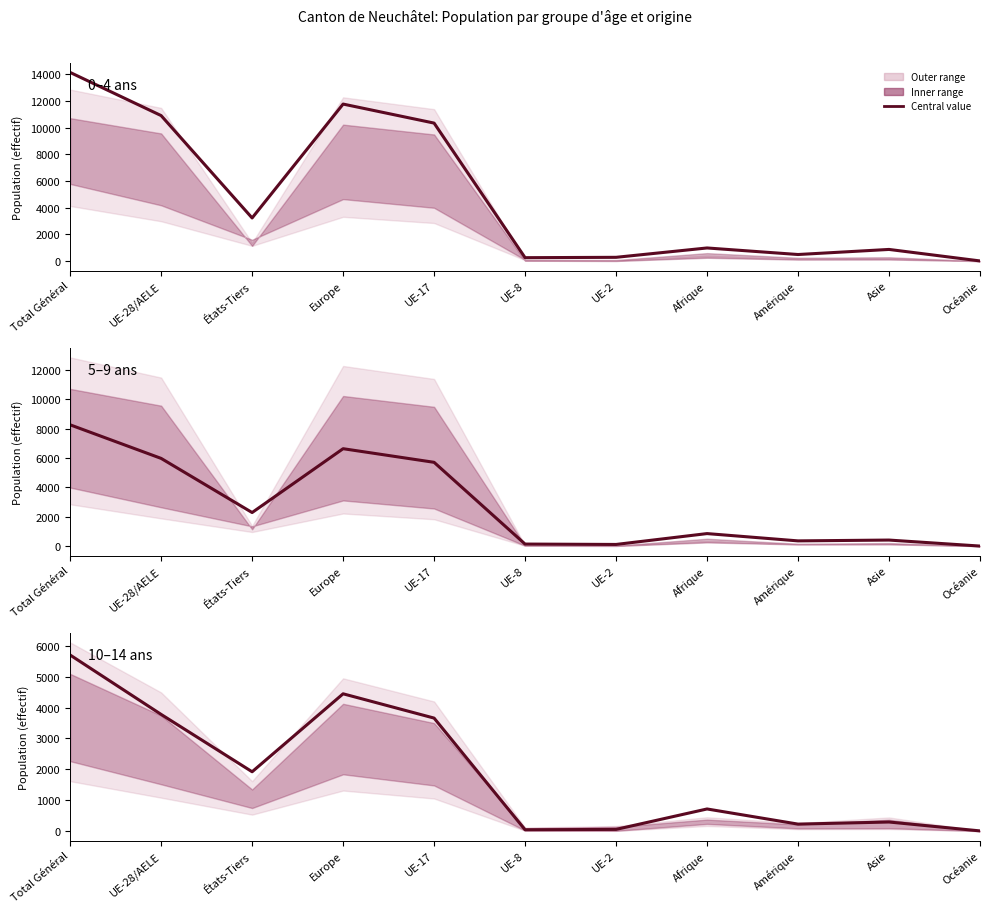

The value of 5–9 ans at UE-17 is 5709. True or false?

True